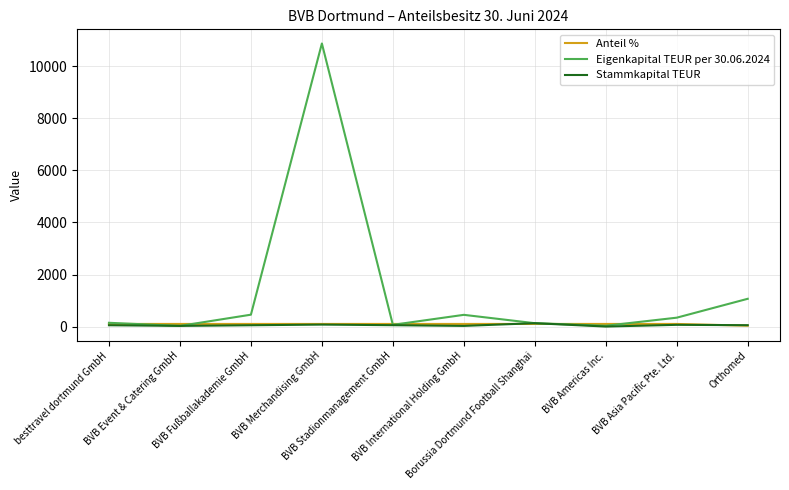

Does the chart display data point markers on the line(s)?

No